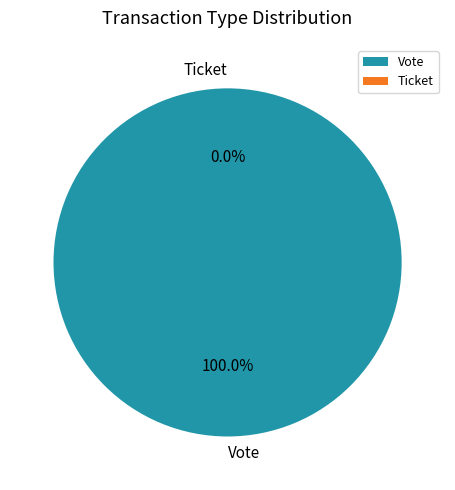

What is the largest slice in the pie chart?

Vote